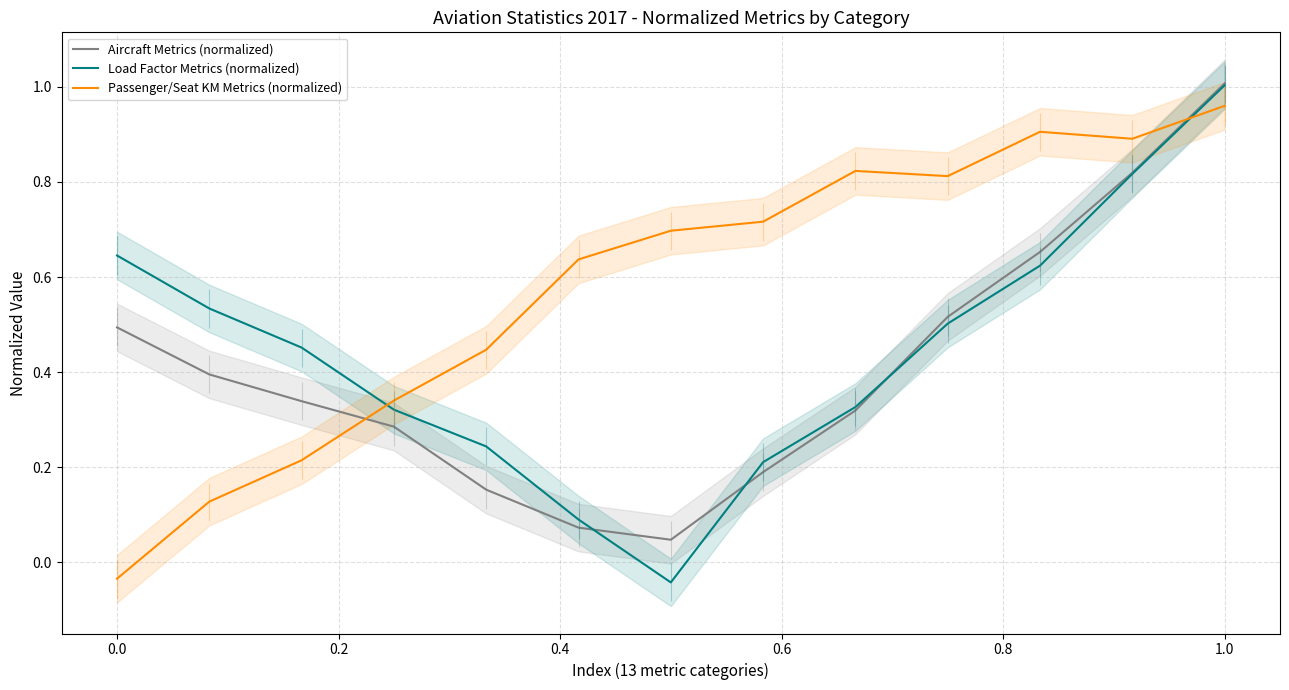

True or false: Passenger/Seat KM Metrics (normalized) and Aircraft Metrics (normalized) intersect in this chart.

True